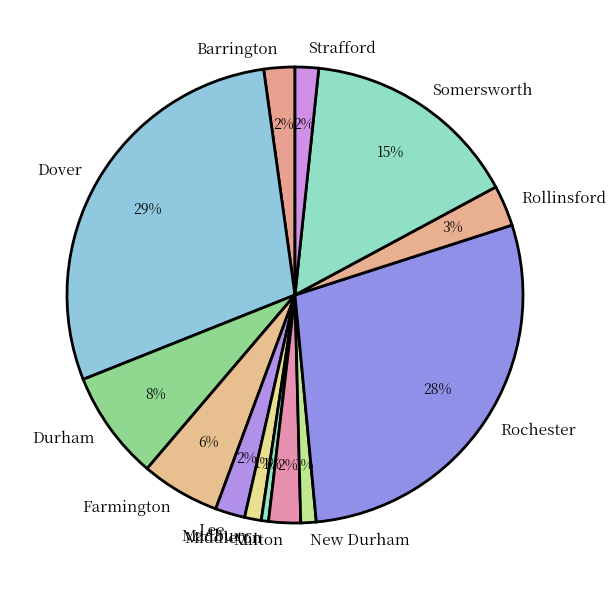

Is the sum of Rollinsford and Somersworth greater than half?

No